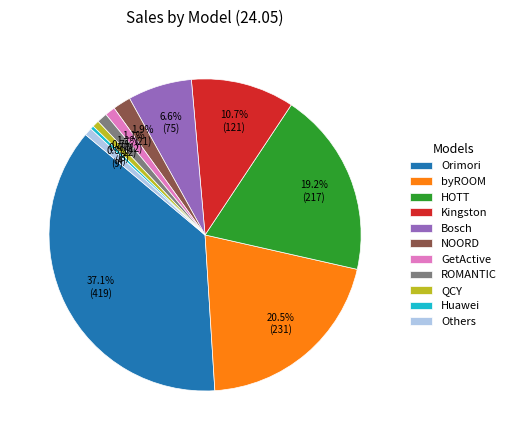

Between Others and Kingston, which is larger?

Kingston